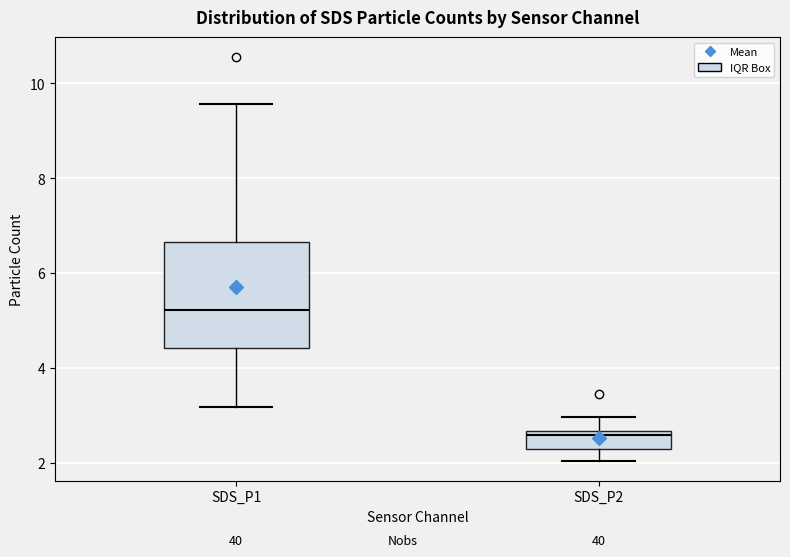

Which box is the tallest, from its lower edge to its upper edge?

SDS_P1